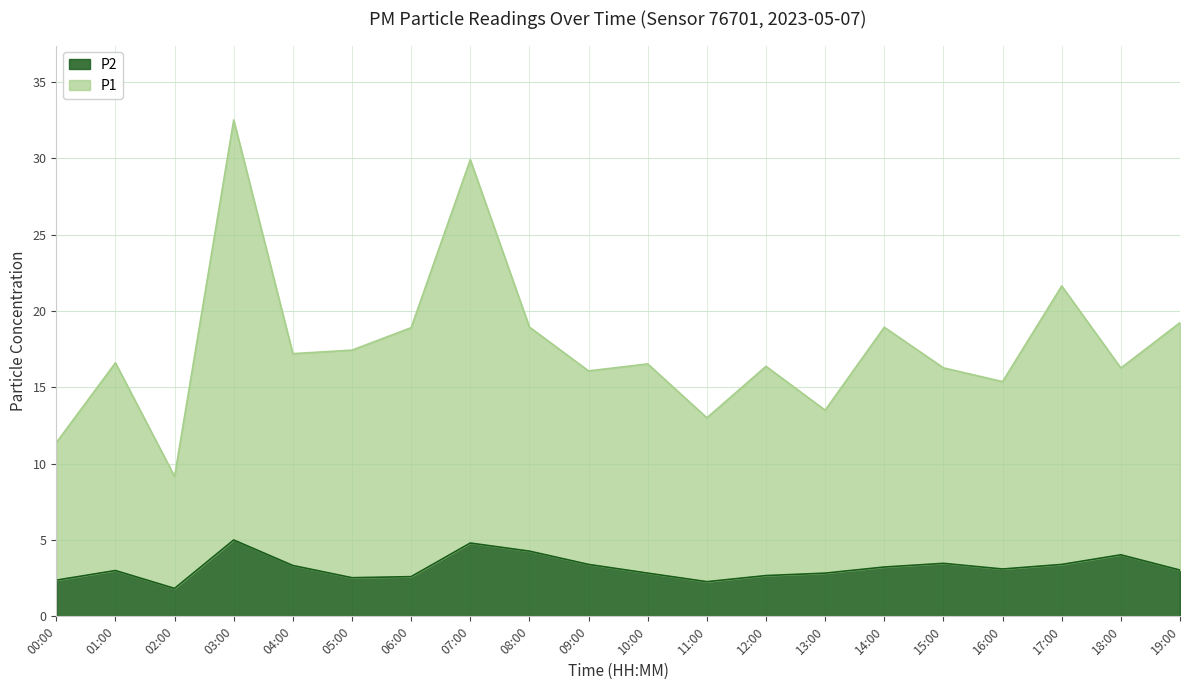

Rank the series at 08:00 from highest to lowest value.

P1, P2